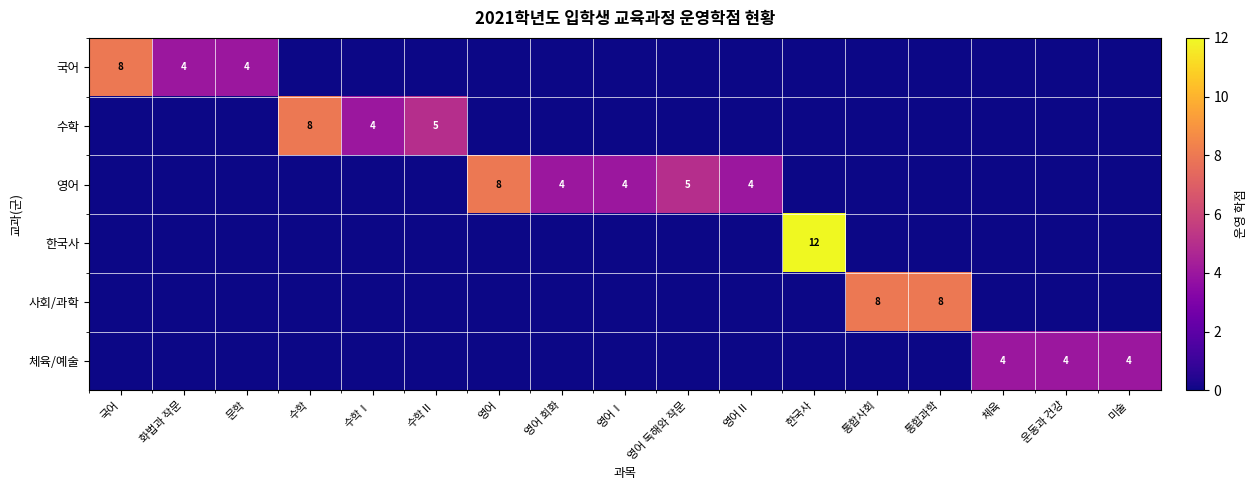

The 체육/예술 series shows 6 at 미술. True or false?

False